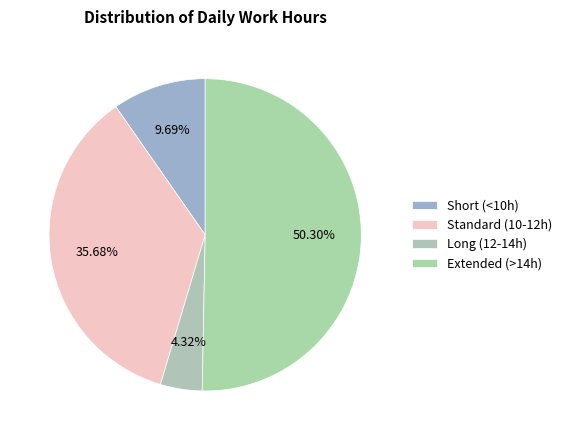

Rank the categories by value from highest to lowest.

Extended (>14h), Standard (10-12h), Short (<10h), Long (12-14h)